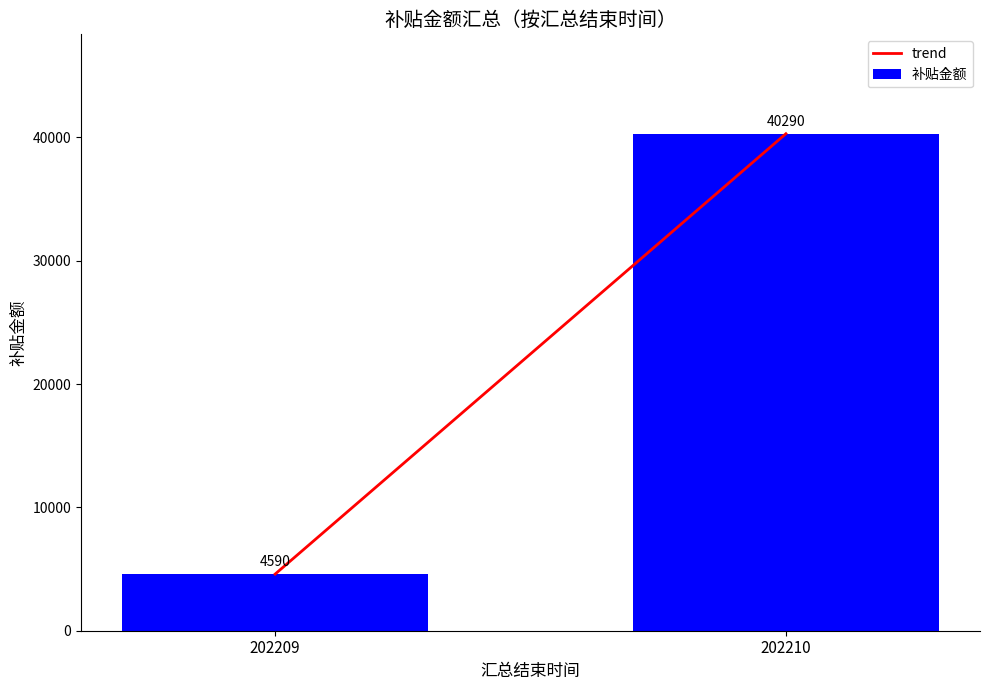

Which category has the lowest value across all series?

202209